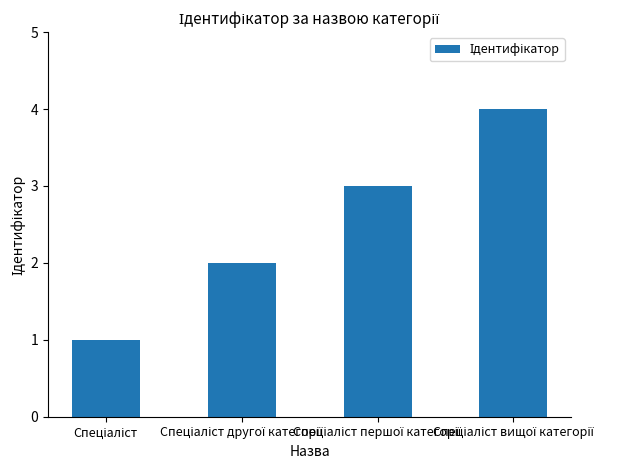

What is the difference between the second highest and minimum values?

2